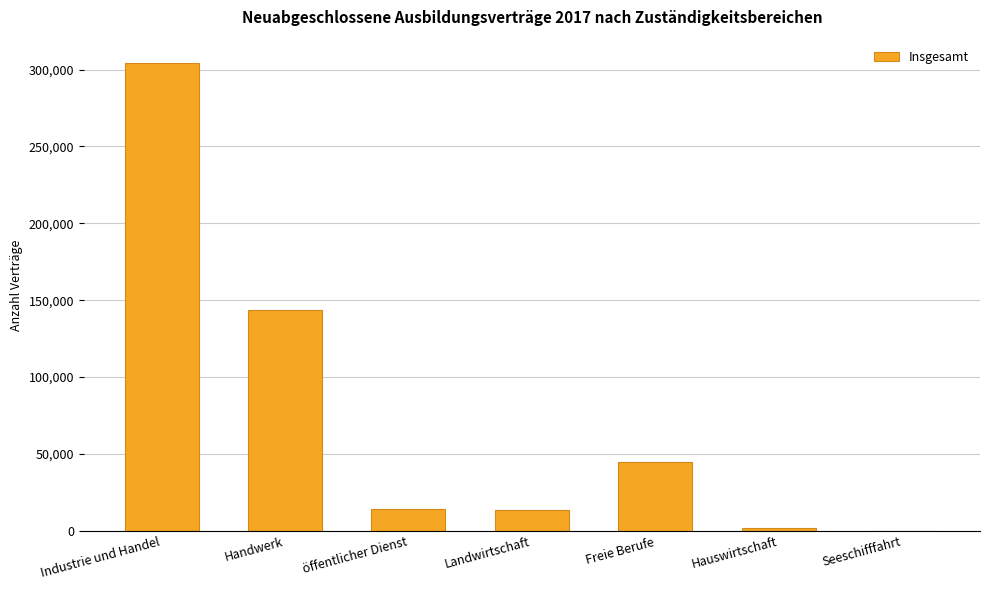

What is the sum of the values at öffentlicher Dienst and Landwirtschaft?

27954